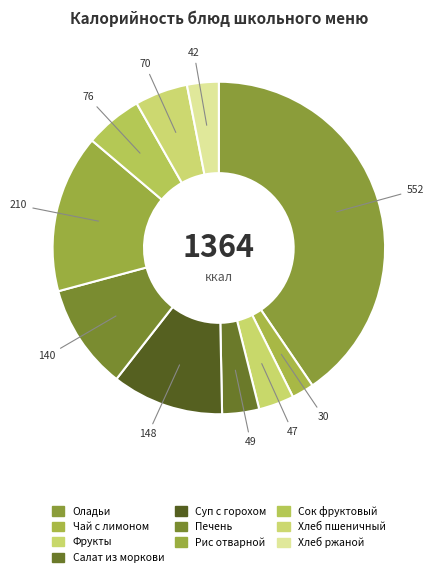

How many segments does this pie chart have?

10